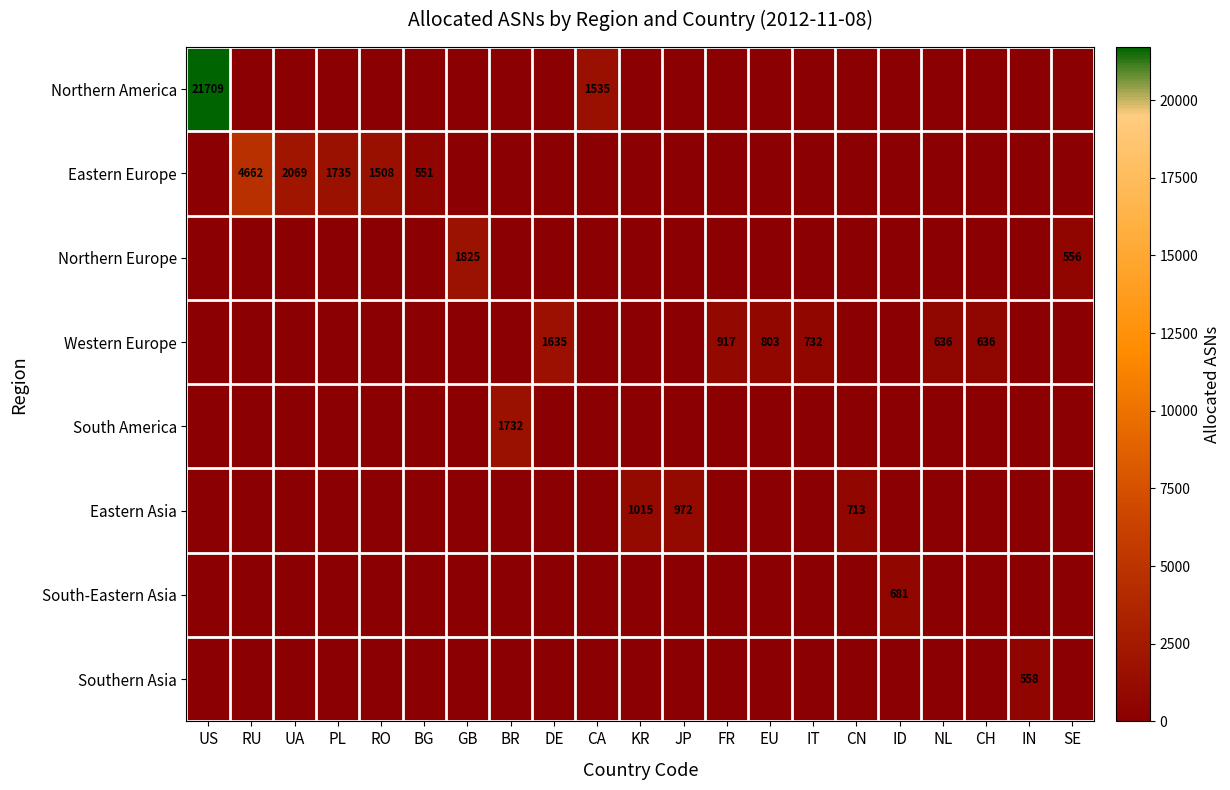

The Northern America series shows 1535 at CA. True or false?

True